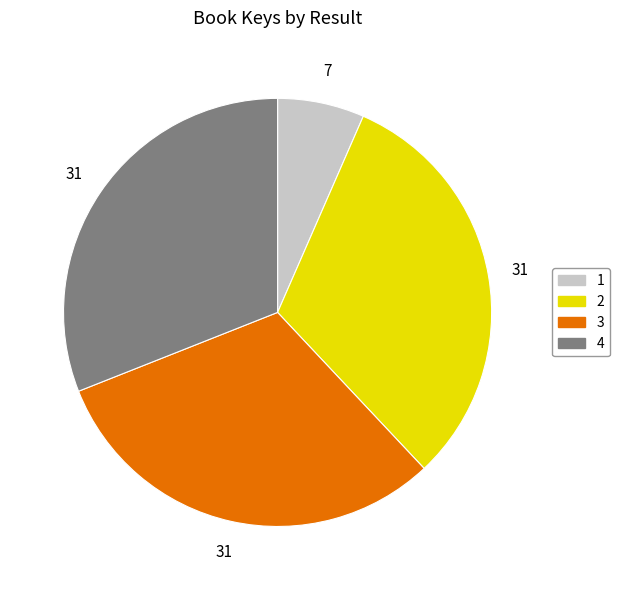

Do 1 and 4 together represent more than half of the pie?

No